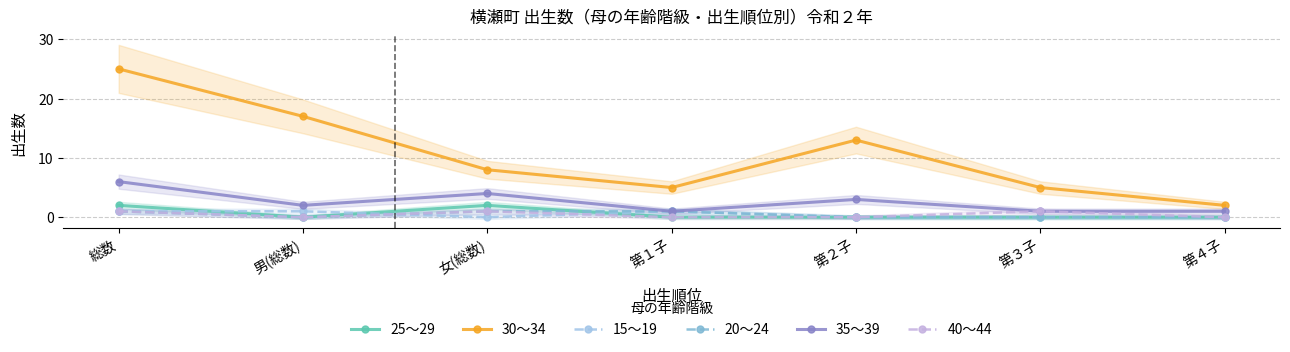

How many 15～19 values are between 0 and 1?

7